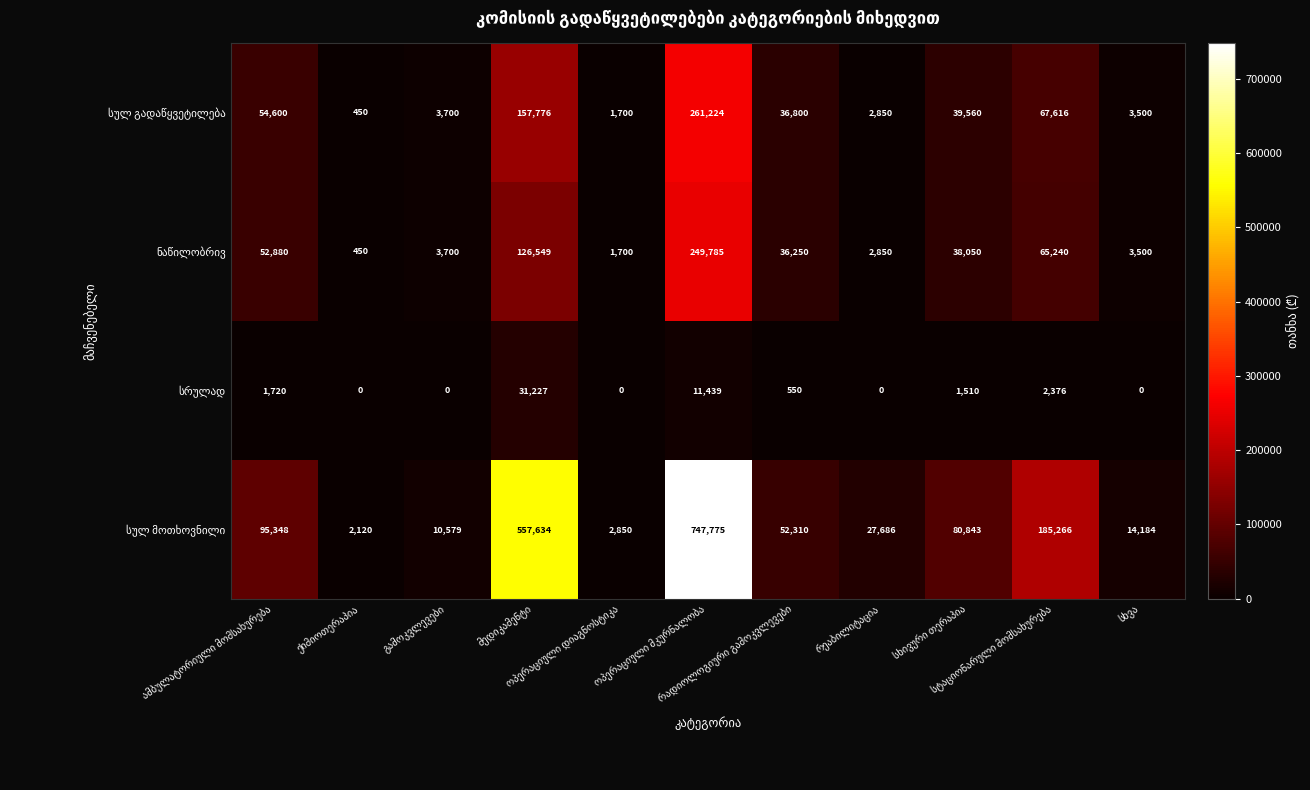

At how many categories does at least one series exceed 117626?

3